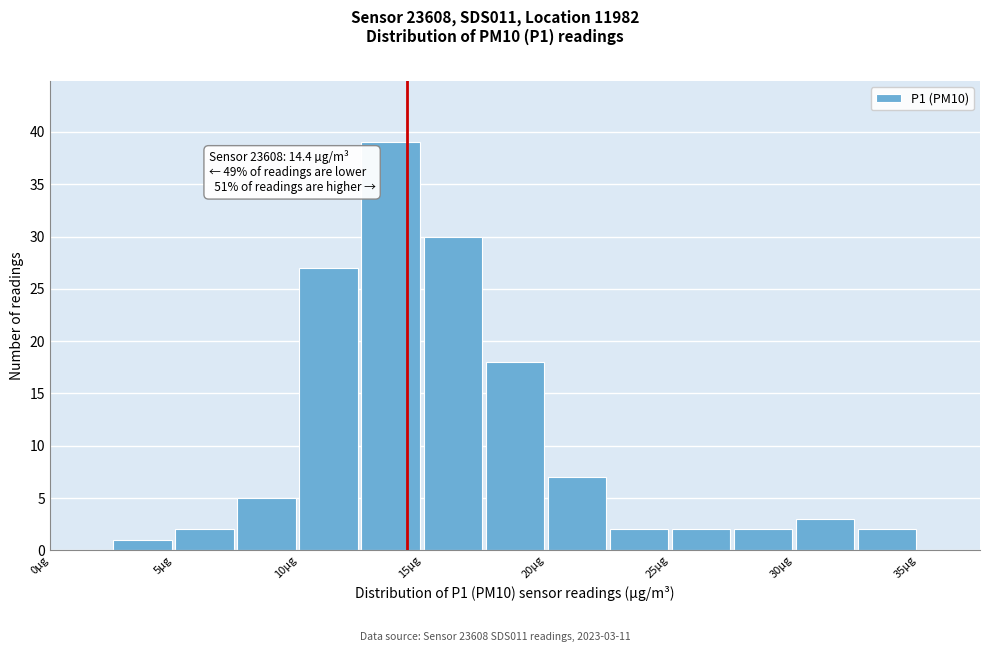

Which range on the x-axis has the tallest bar?

12.5 to 15.0